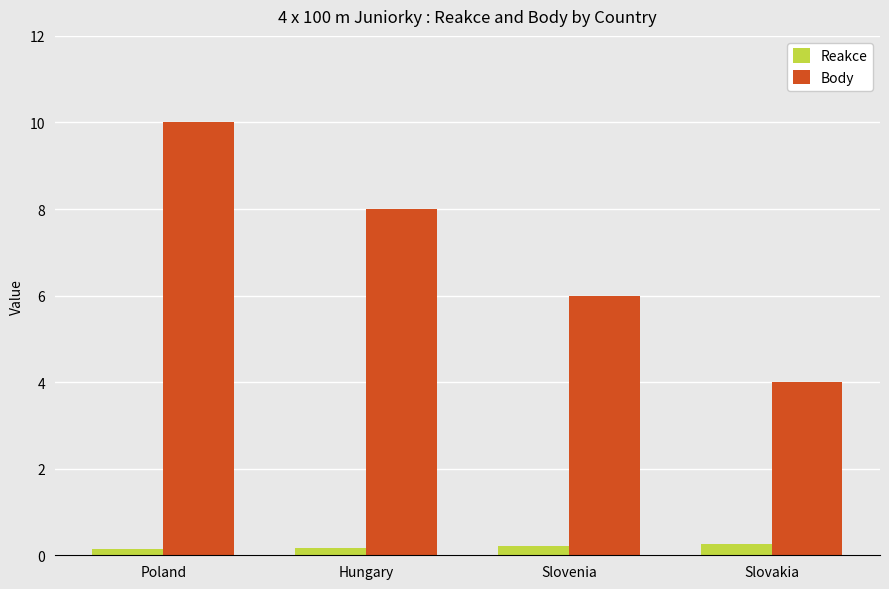

Reading left to right, extract all data points from this chart.

Reakce: 0.2	0.2	0.2	0.3
Body: 10.0	8.0	6.0	4.0